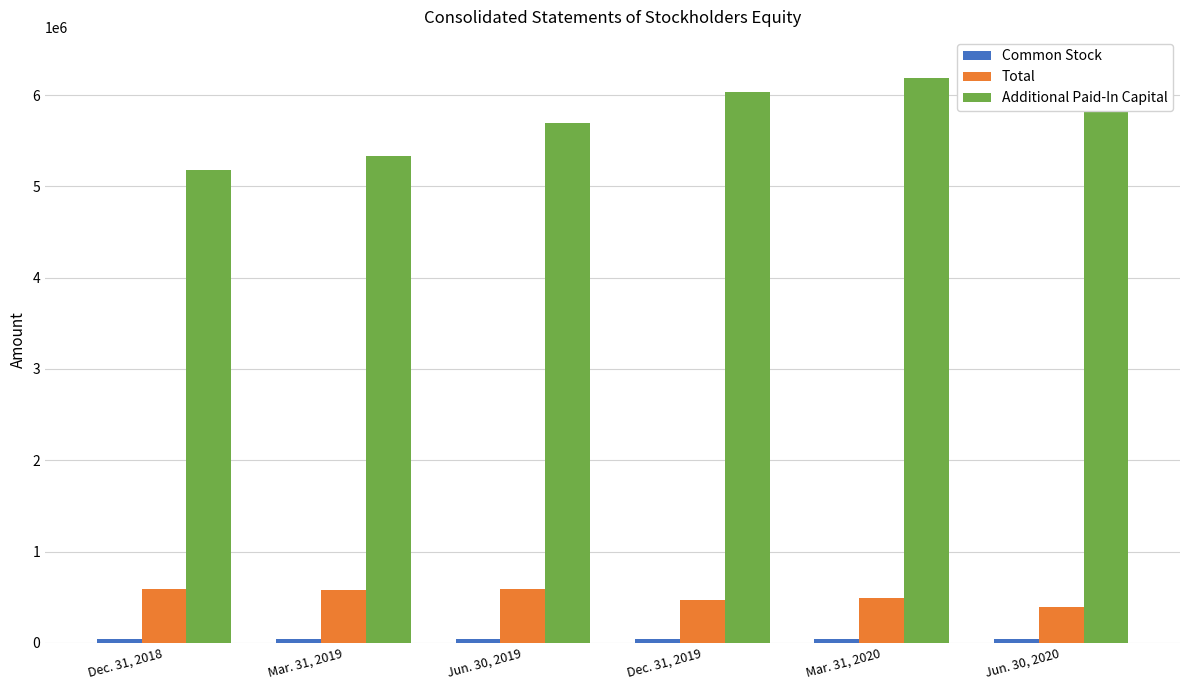

Where does the Total series first go above 578314?

Dec. 31, 2018